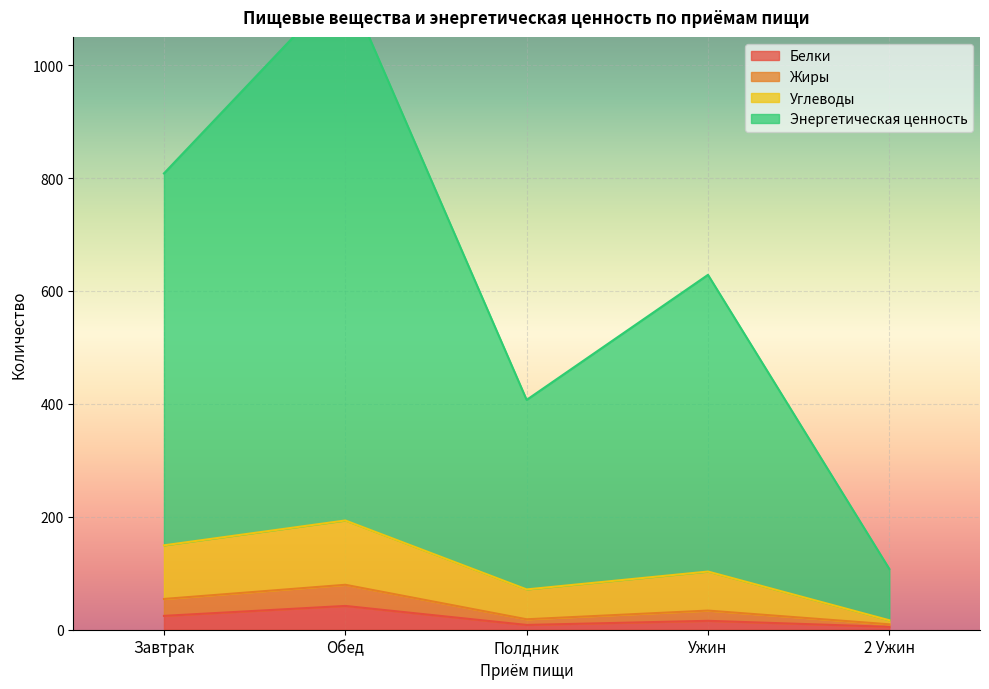

Where is the first local minimum for Белки?

Полдник